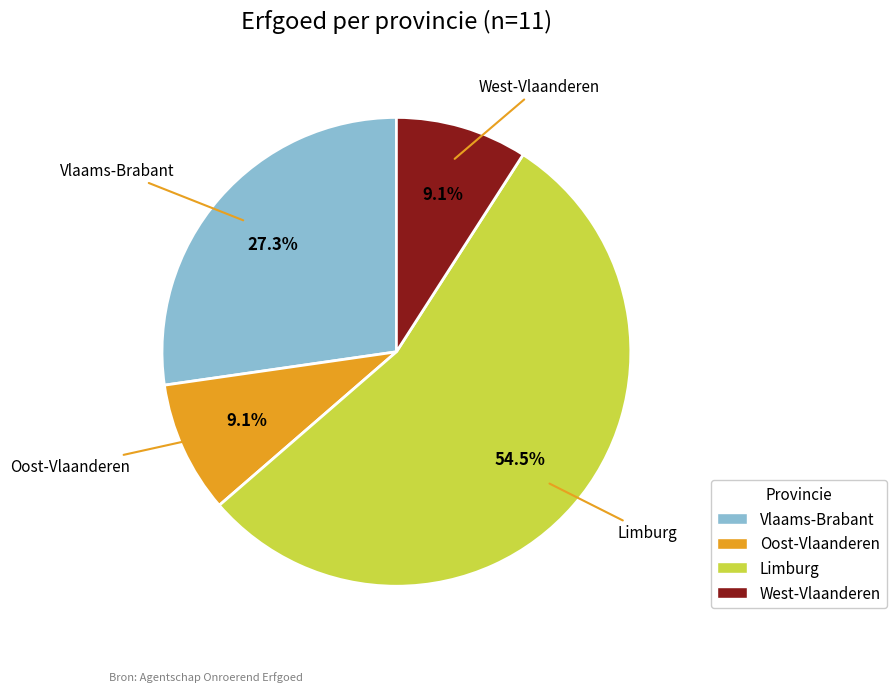

Which category has the biggest portion of the pie?

Limburg